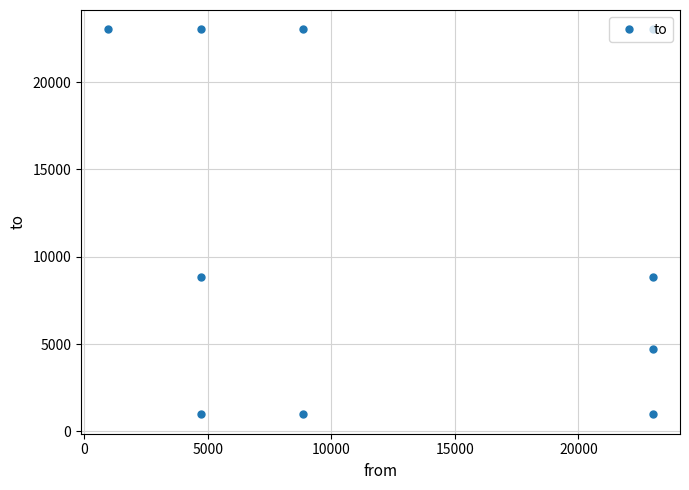

How many data points are above 8842?

4